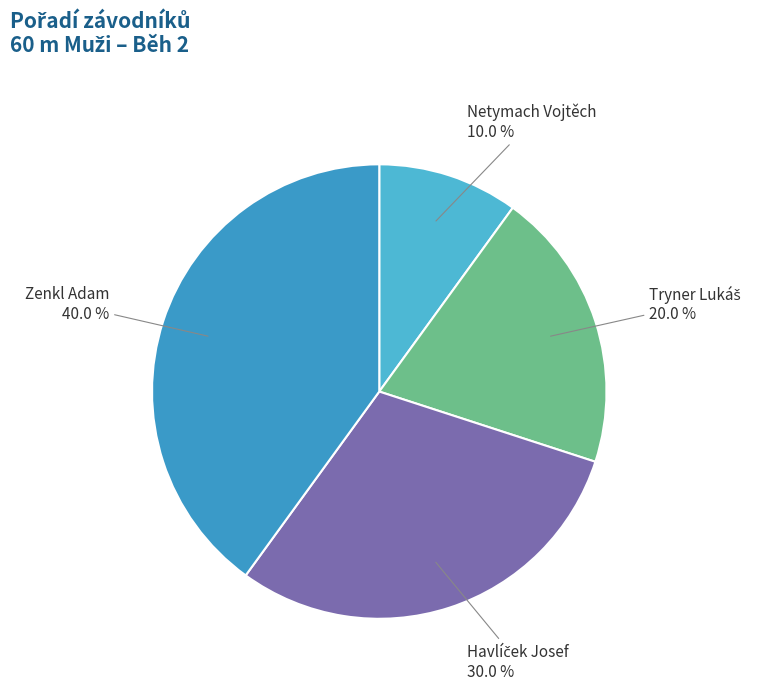

What percentage is NOT represented by Netymach Vojtěch?

90.0%